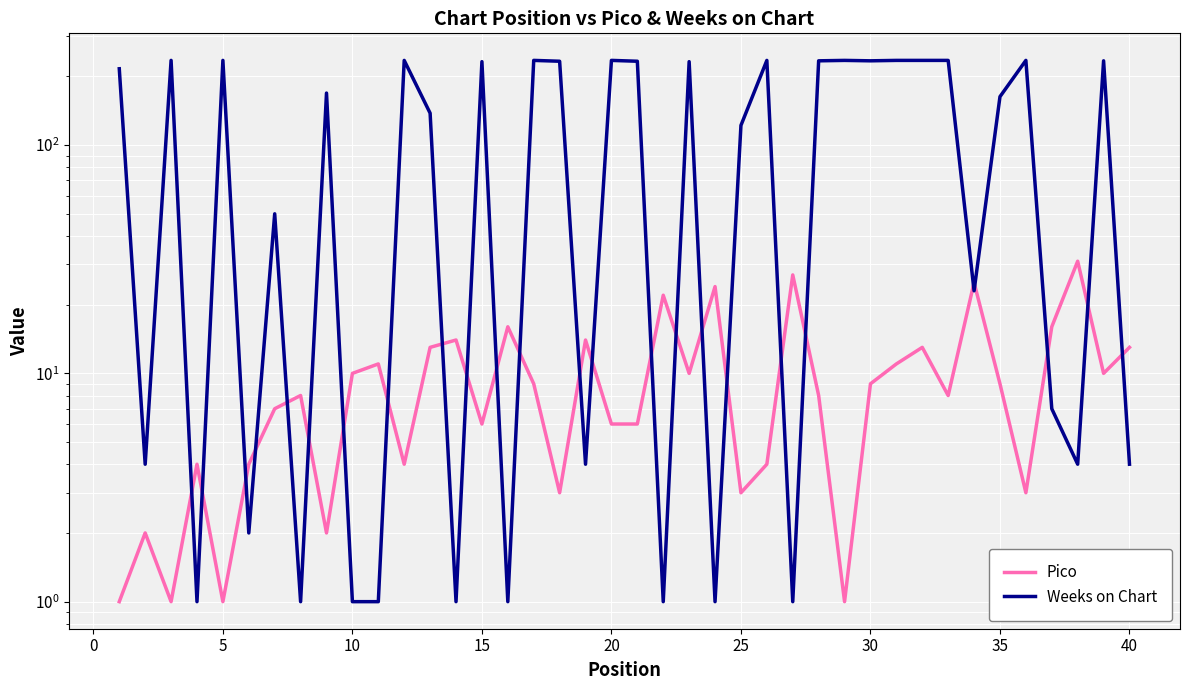

Is the value of Weeks on Chart at 40 greater than the value of Pico at 32?

No